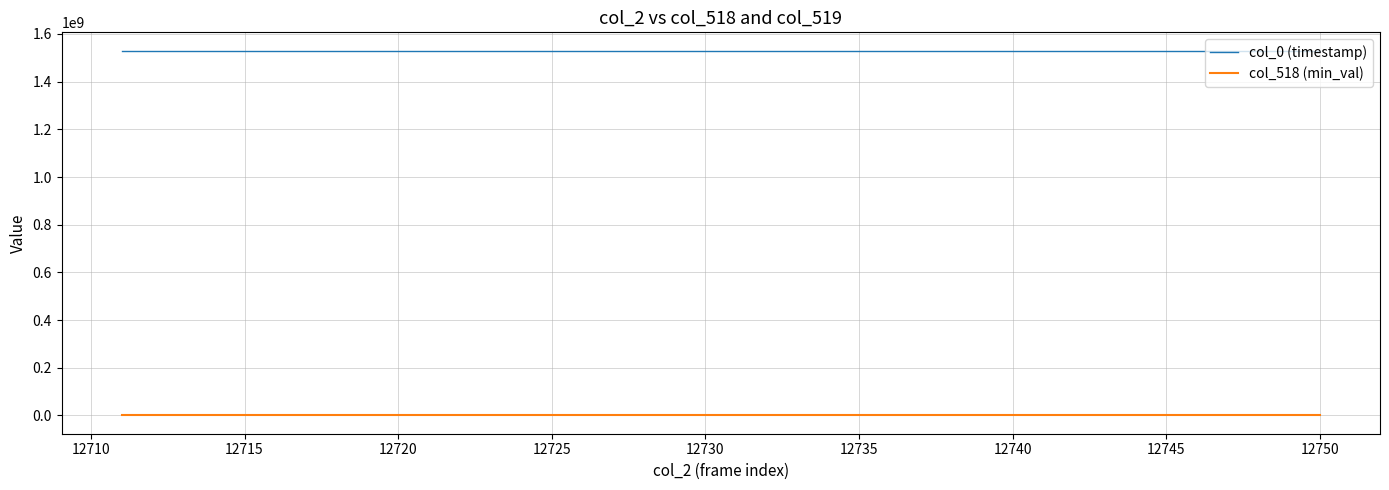

True or false: col_518 (min_val) and col_0 (timestamp) cross at least once.

False